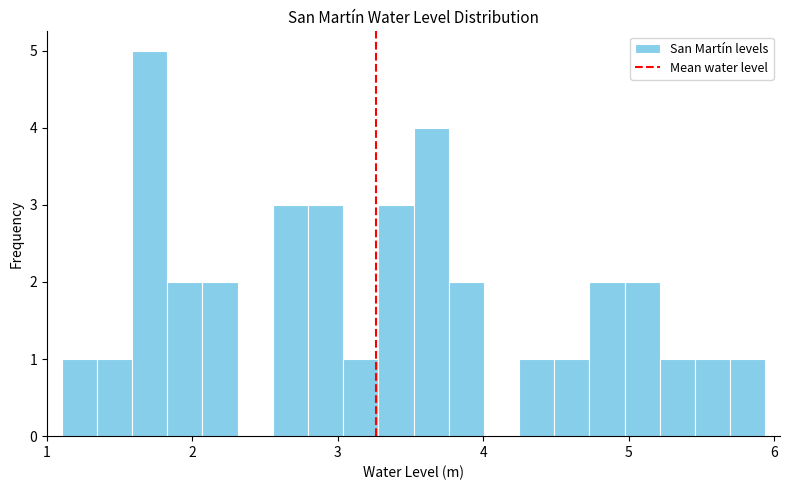

Read against the x-axis, roughly where is the centre of the tallest bar?

1.7